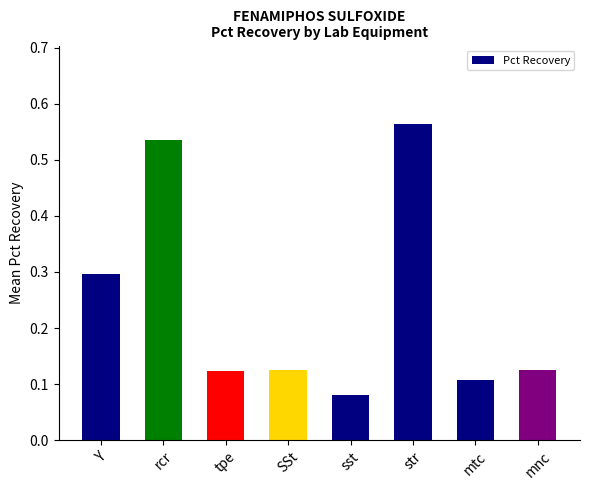

What is the change in value from sst to str?

+0.5